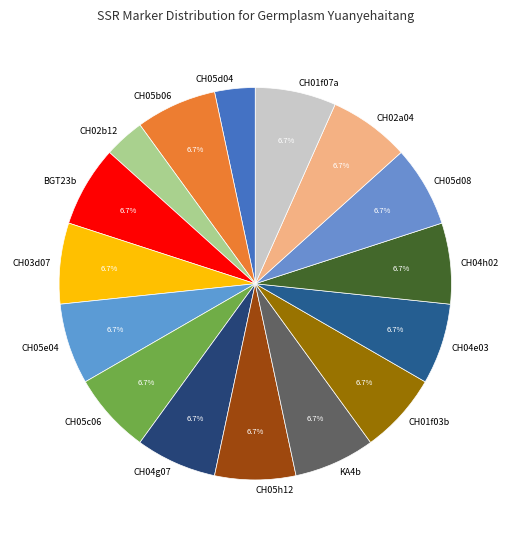

True or false: CH05e04 accounts for 7% of the total.

True